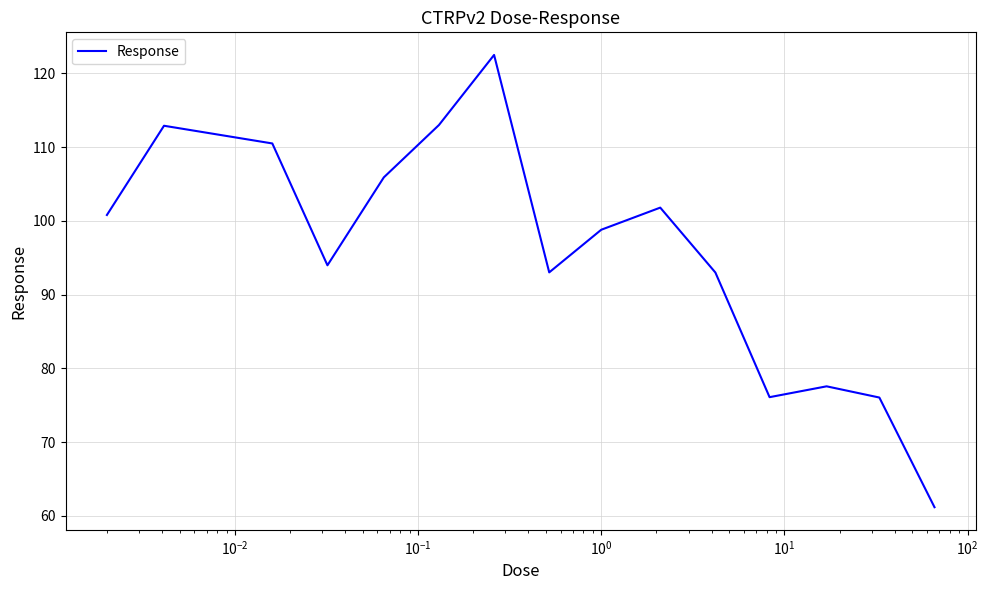

What is the greatest value displayed?

122.5